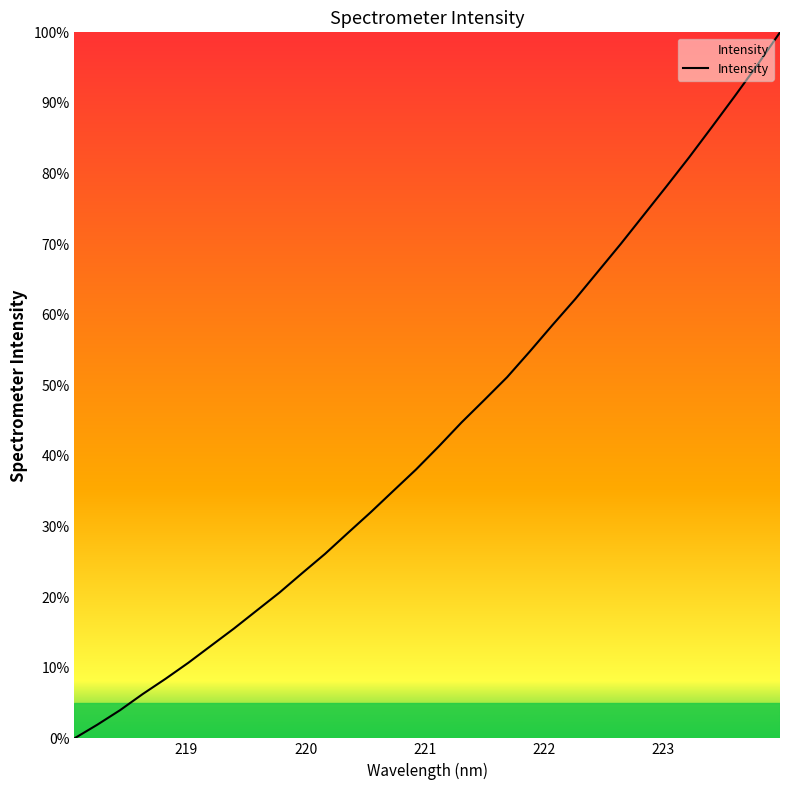

What is the difference between the maximum and minimum values?

100.0